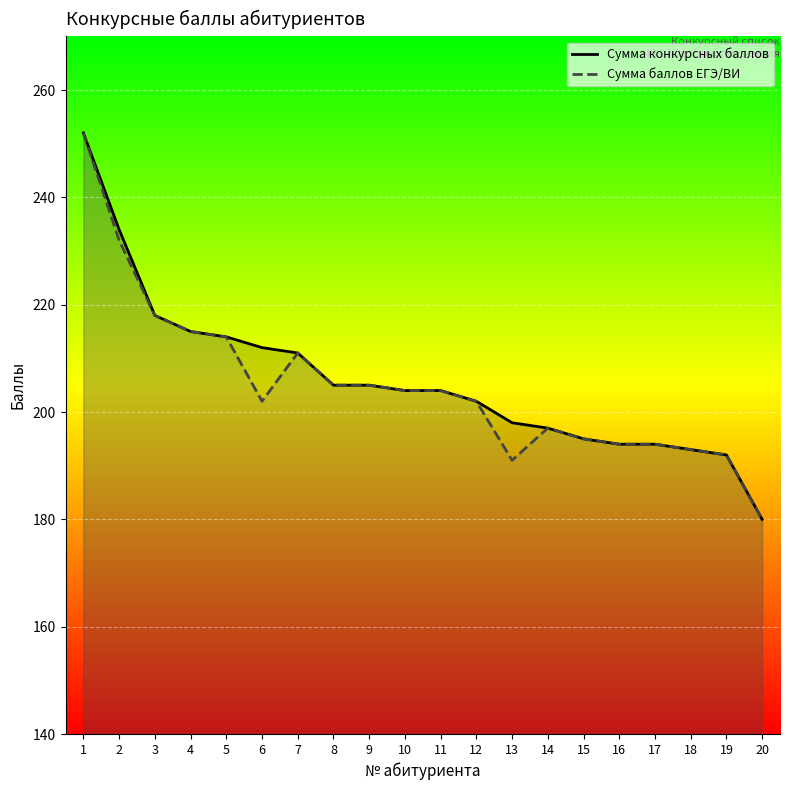

What is the average value of the Сумма баллов ЕГЭ/ВИ series?

205